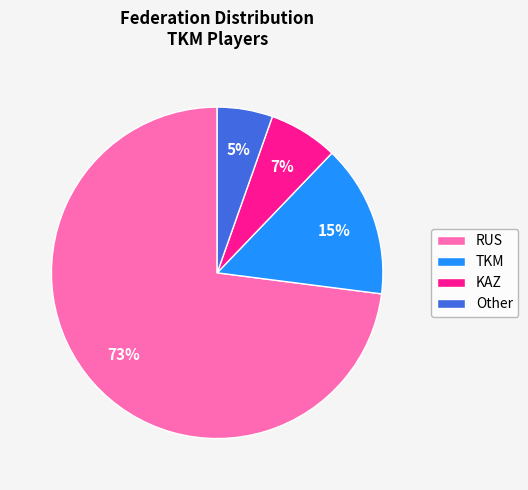

The Other slice represents 11% of the pie. True or false?

False